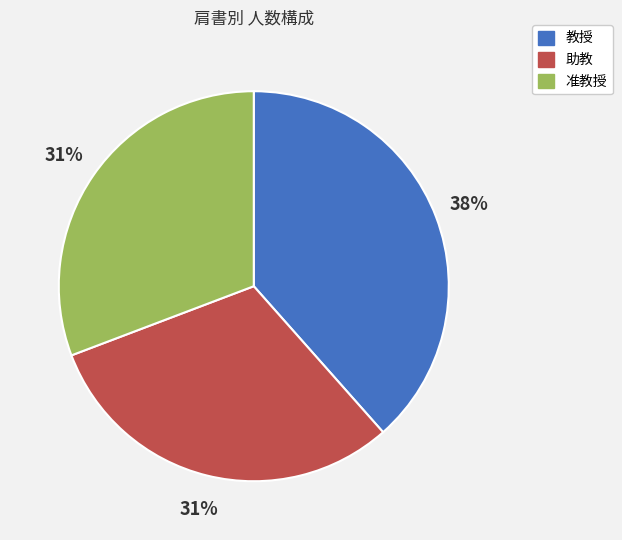

Which has a higher value, 助教 or 教授?

教授